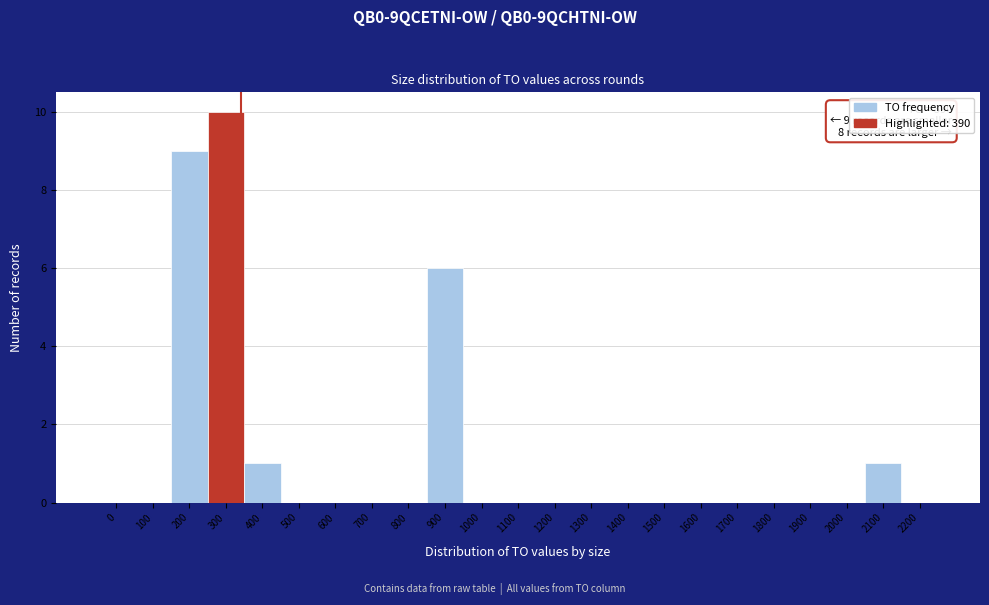

Reading right to left, extract all data points from this chart.

2200=0	2100=1	2000=0	1900=0	1800=0	1700=0	1600=0	1500=0	1400=0	1300=0	1200=0	1100=0	1000=0	900=6	800=0	700=0	600=0	500=0	400=1	300=10	200=9	100=0	0=0